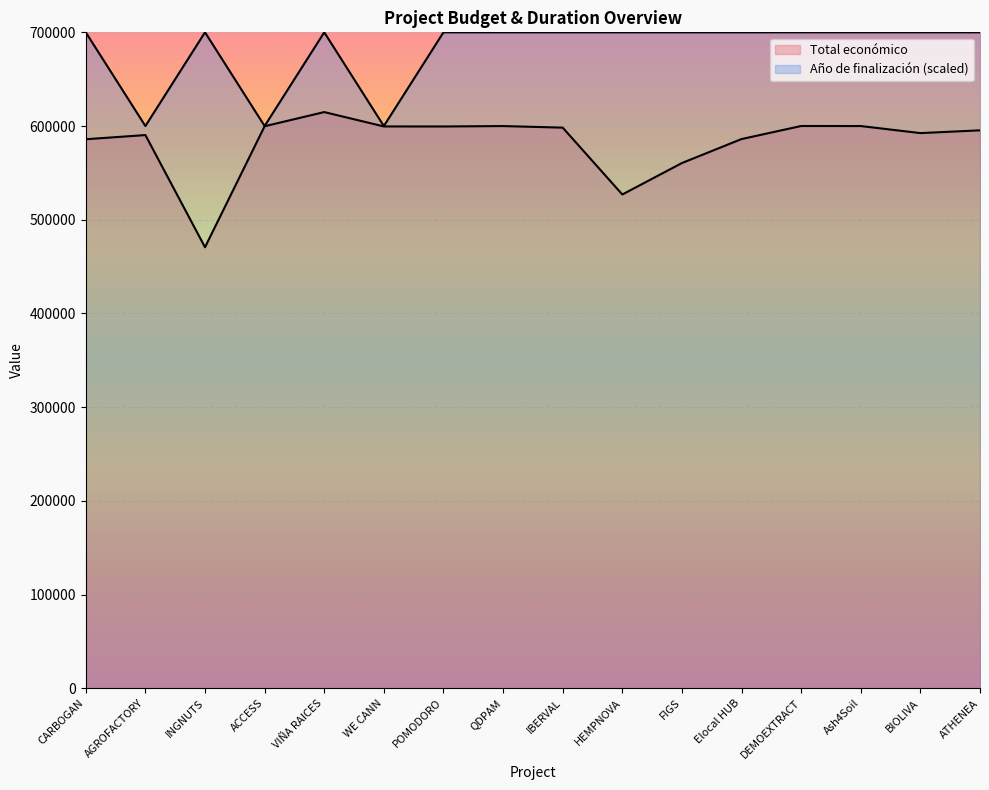

True or false: Año de finalización and Total económico intersect in this chart.

False